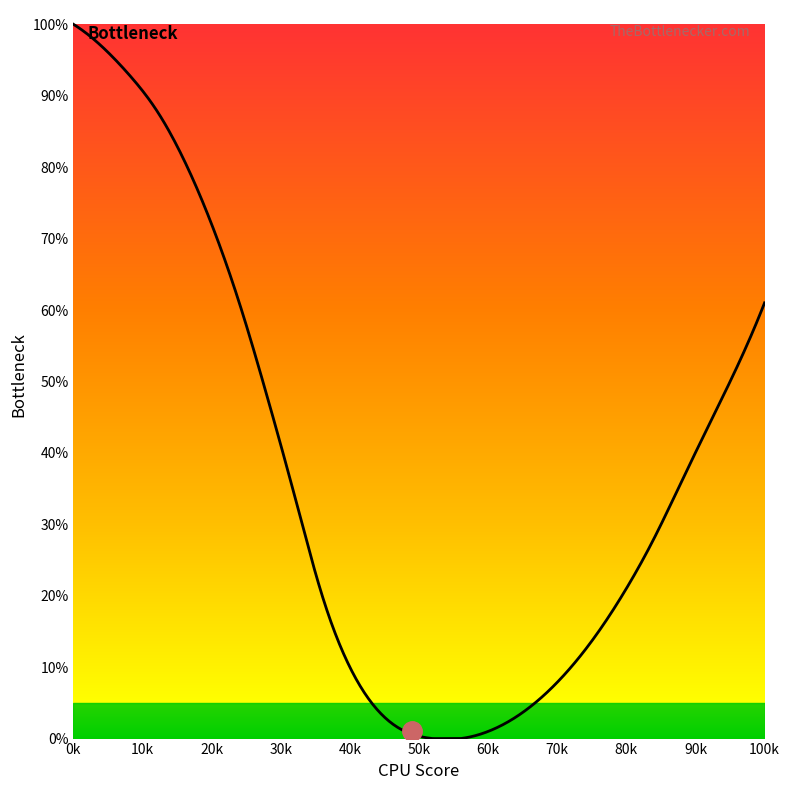

Is this an area chart (filled region under the line)?

No